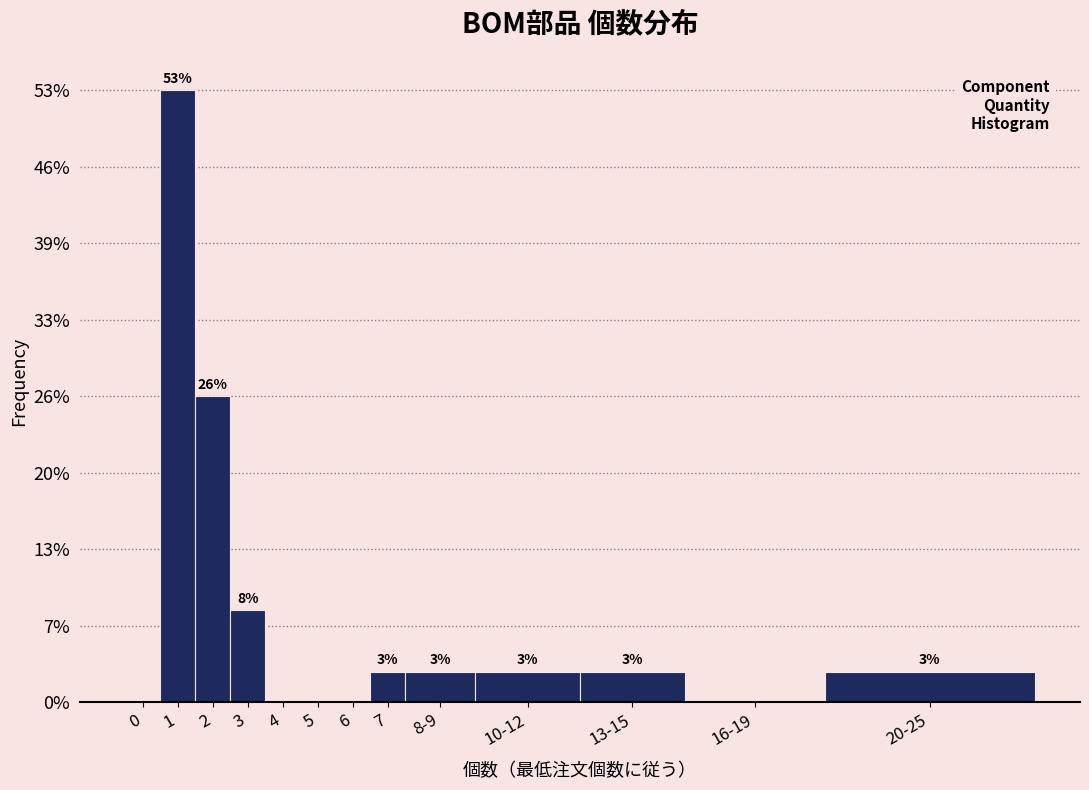

Are the bars horizontal?

No